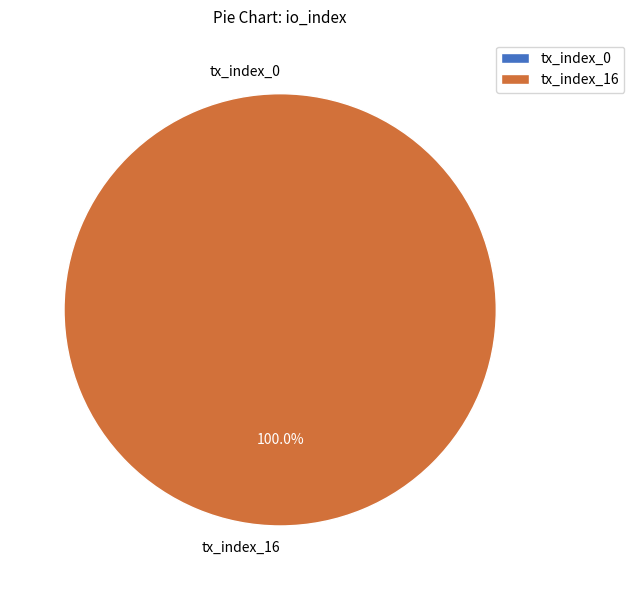

Rank the categories by value from highest to lowest.

tx_index_16, tx_index_0